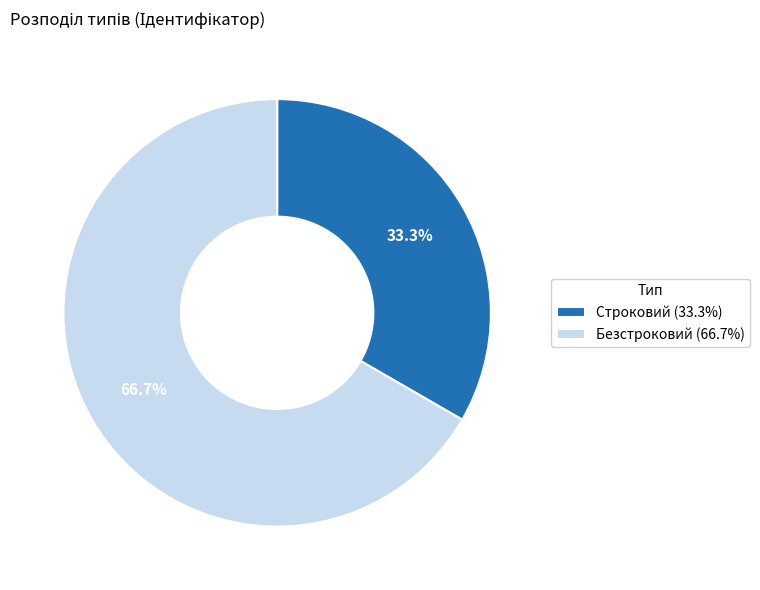

Between Строковий (33.3%) and Безстроковий (66.7%), which is larger?

Безстроковий (66.7%)